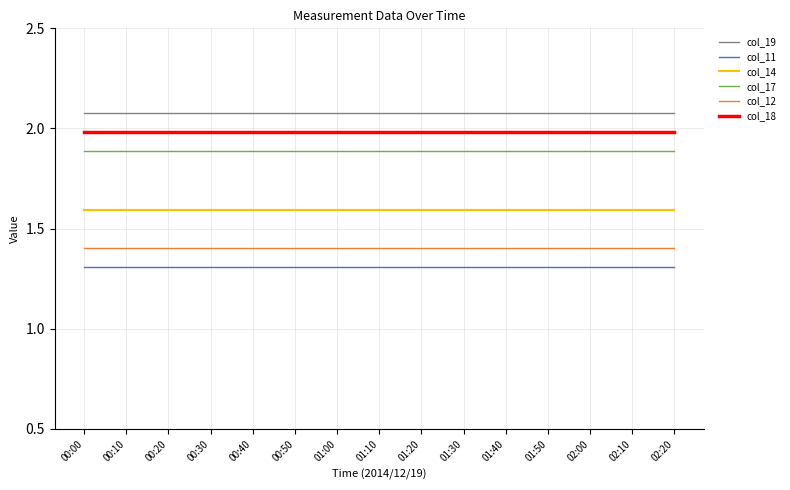

Which series has the largest total across all categories?

col_19